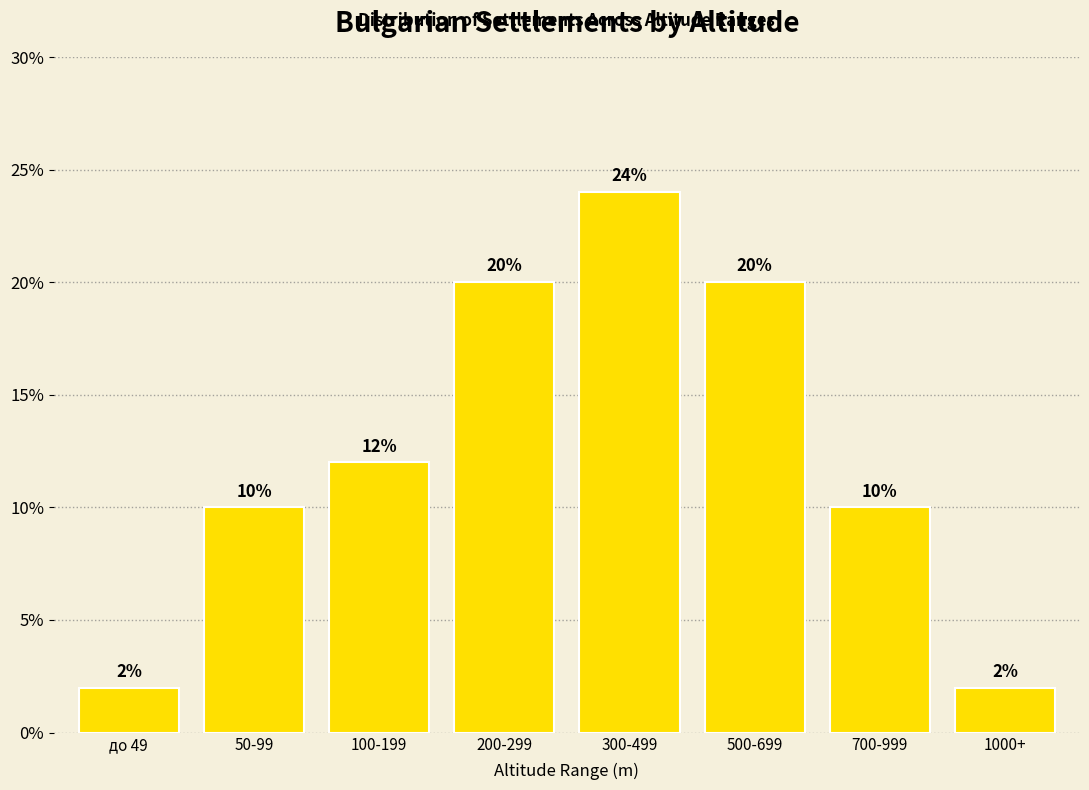

The value at 1000+ is 1. True or false?

False